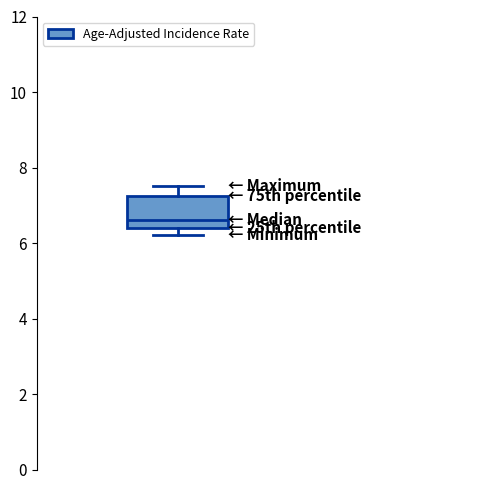

Where does the lower whisker of the box end on the y-axis? The values are not printed on the chart, so give them approximately, as read against the axis.

6.2